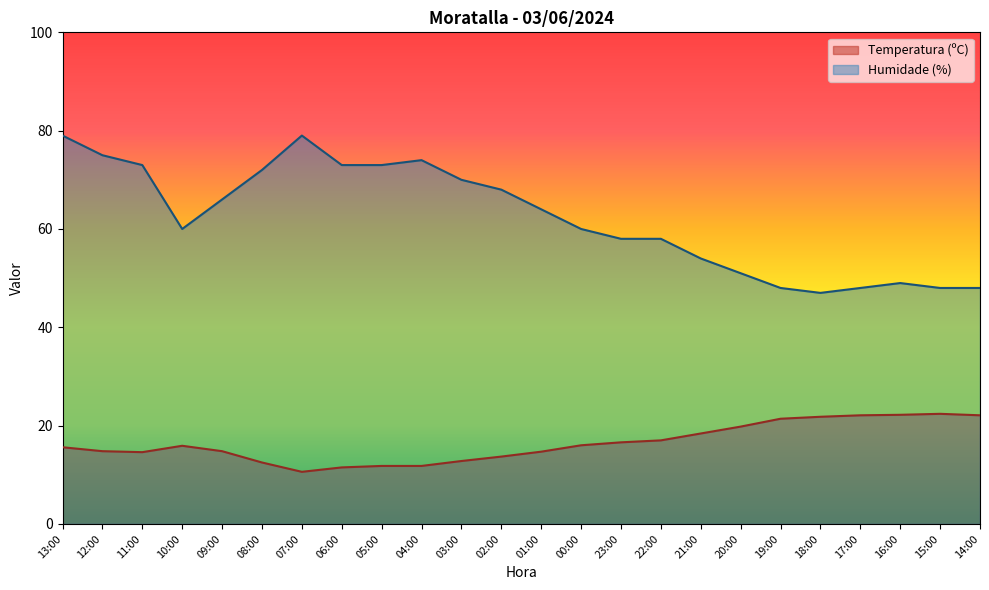

True or false: Humidade (%) and Temperatura (ºC) intersect in this chart.

False